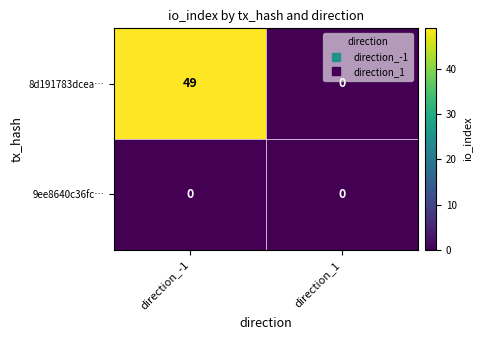

Rank the series by their maximum value, from lowest to highest.

9ee8640c36fc…, 8d191783dcea…